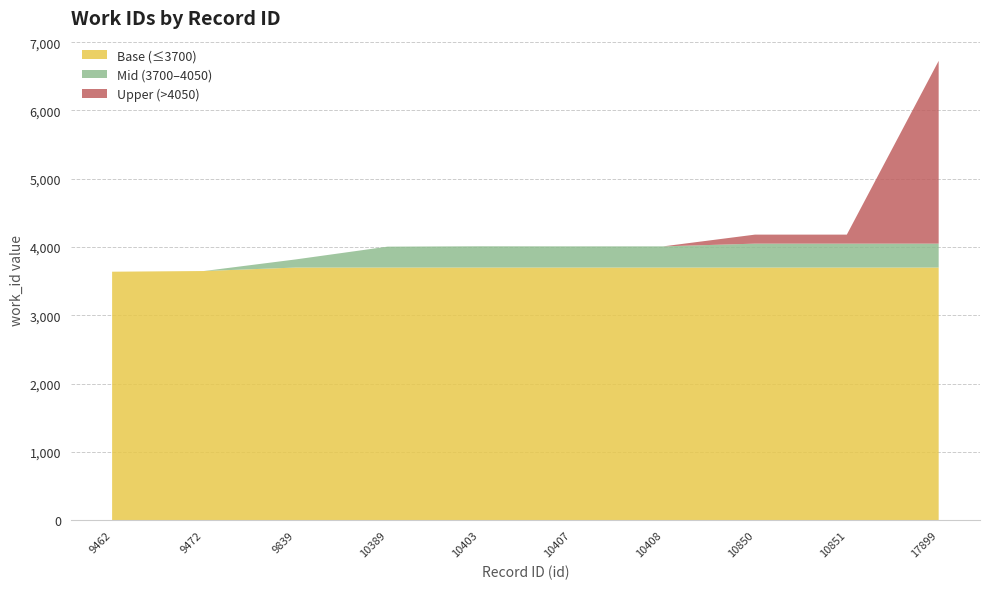

Reading left to right, transcribe all the data shown in this chart.

3639	3649	3819	4006	4011	4010	4010	4182	4182	6726